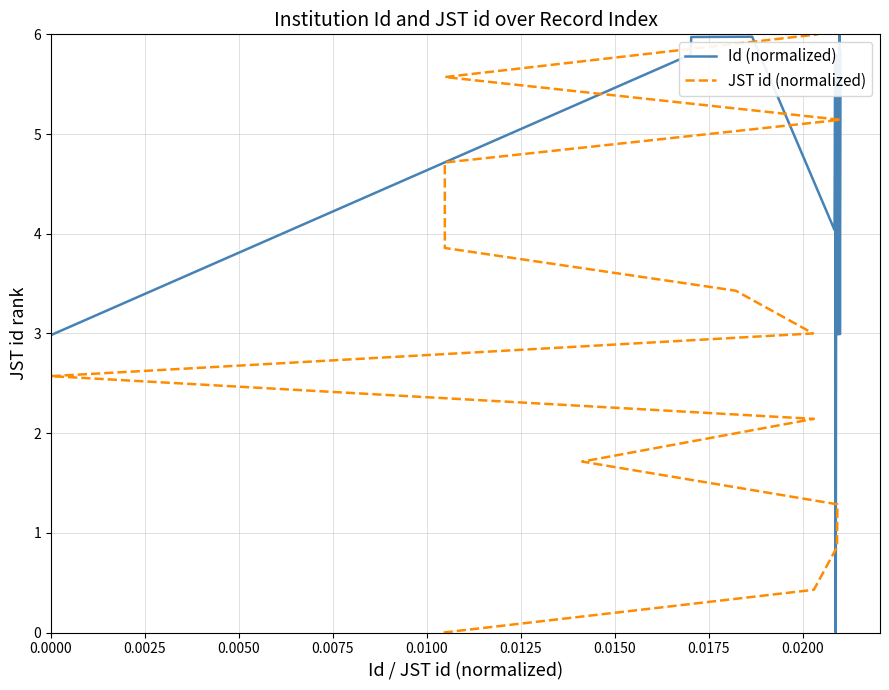

What is the highest value of the Id (normalized) series?

6.0